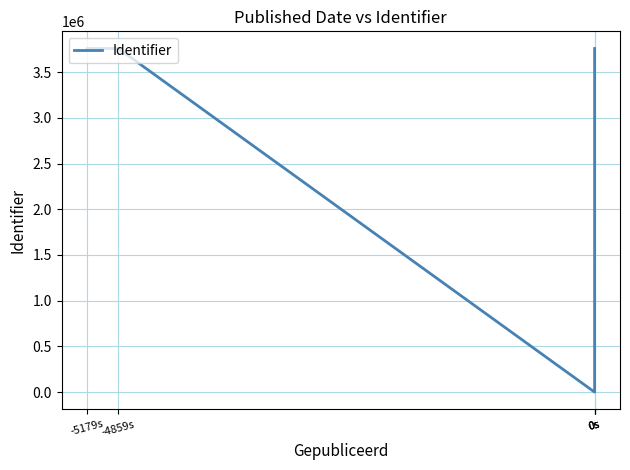

Which label corresponds to the smallest value in the chart?

0s